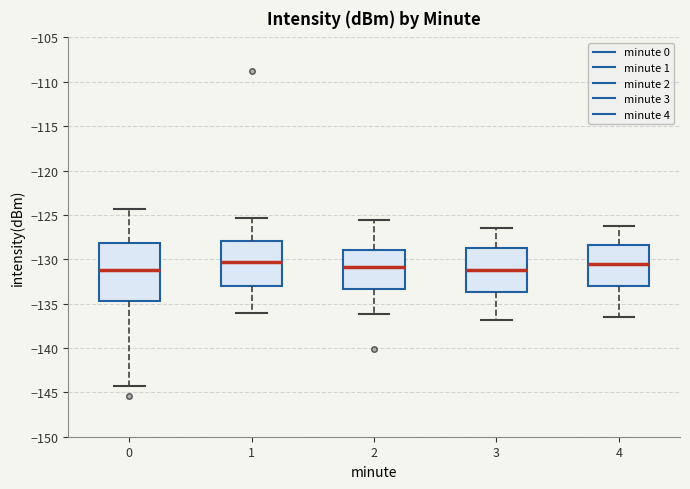

Reading left to right, read every box against the y-axis: the position of its median line, the range the box covers, and the ends of its whiskers. The values are not printed on the chart, so give them approximately, as read against the axis.

0: median -131.0, box -134.5 to -128.0, whiskers -144.5 to -124.5
1: median -130.5, box -133.0 to -128.0, whiskers -136.0 to -125.5
2: median -131.0, box -133.5 to -129.0, whiskers -136.0 to -125.5
3: median -131.0, box -133.5 to -129.0, whiskers -137.0 to -126.5
4: median -130.5, box -133.0 to -128.5, whiskers -136.5 to -126.0